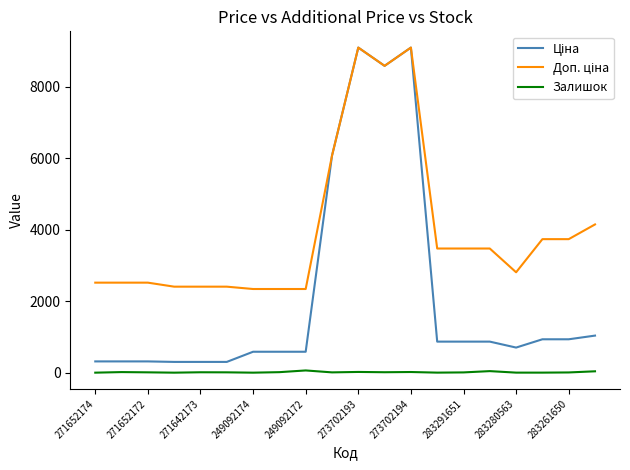

What is the maximum value shown in the chart?

9092.0